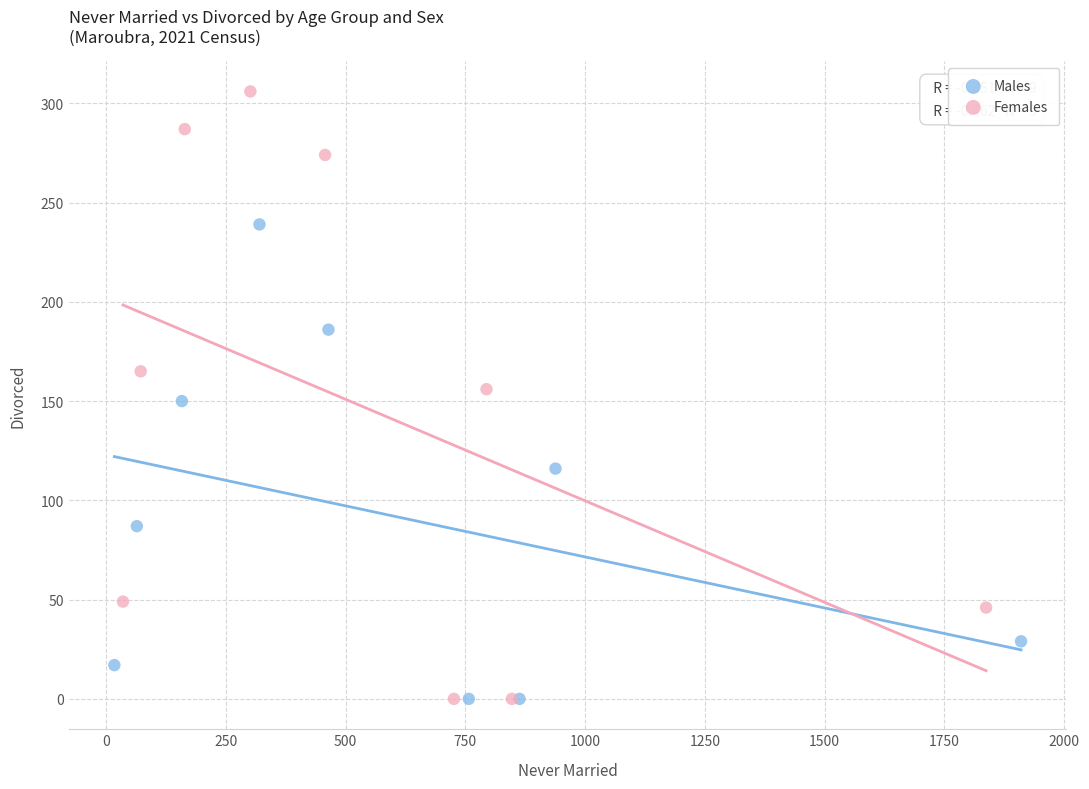

What are all the series names shown in the legend?

Males, Females